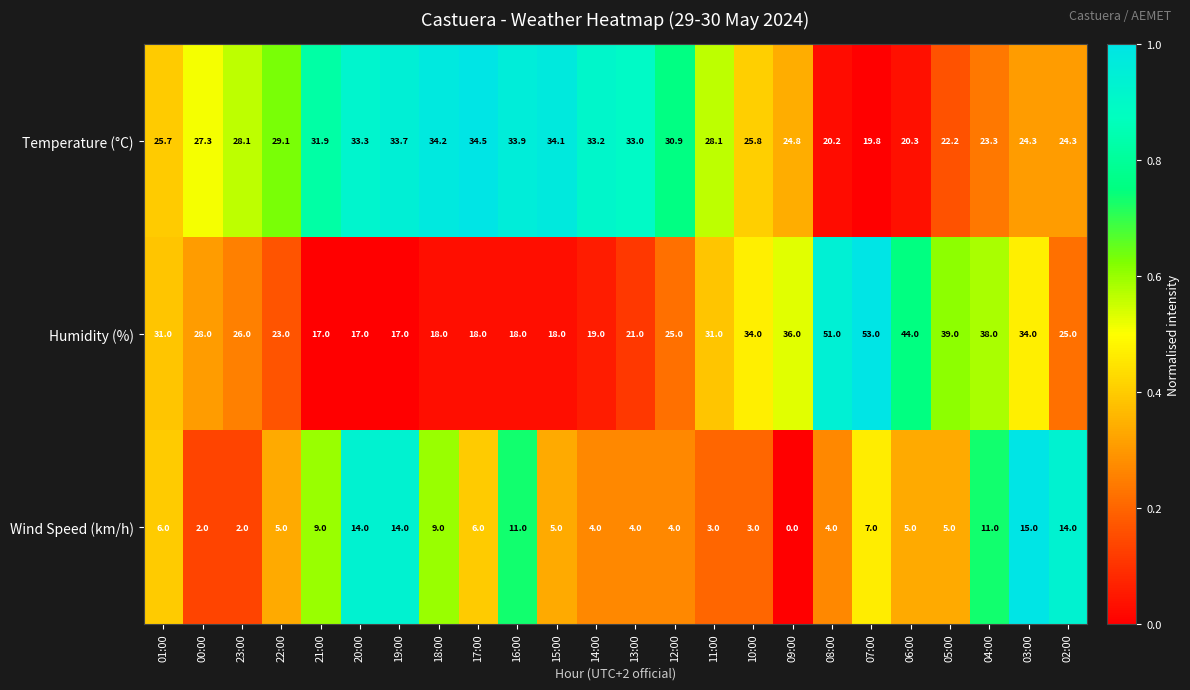

At how many categories does at least one series exceed 0?

24